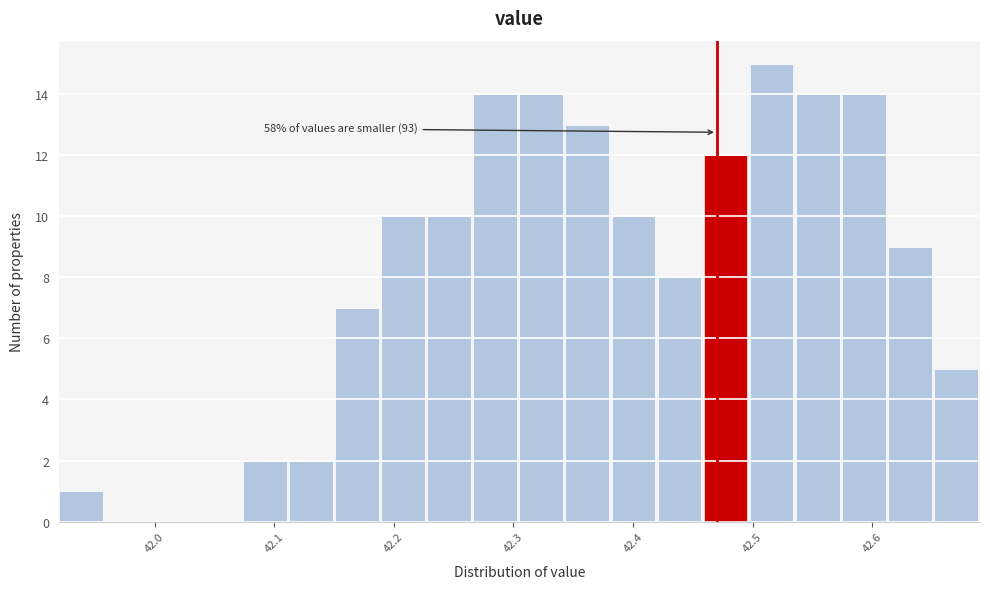

Read against the x-axis, roughly where is the centre of the tallest bar?

42.52